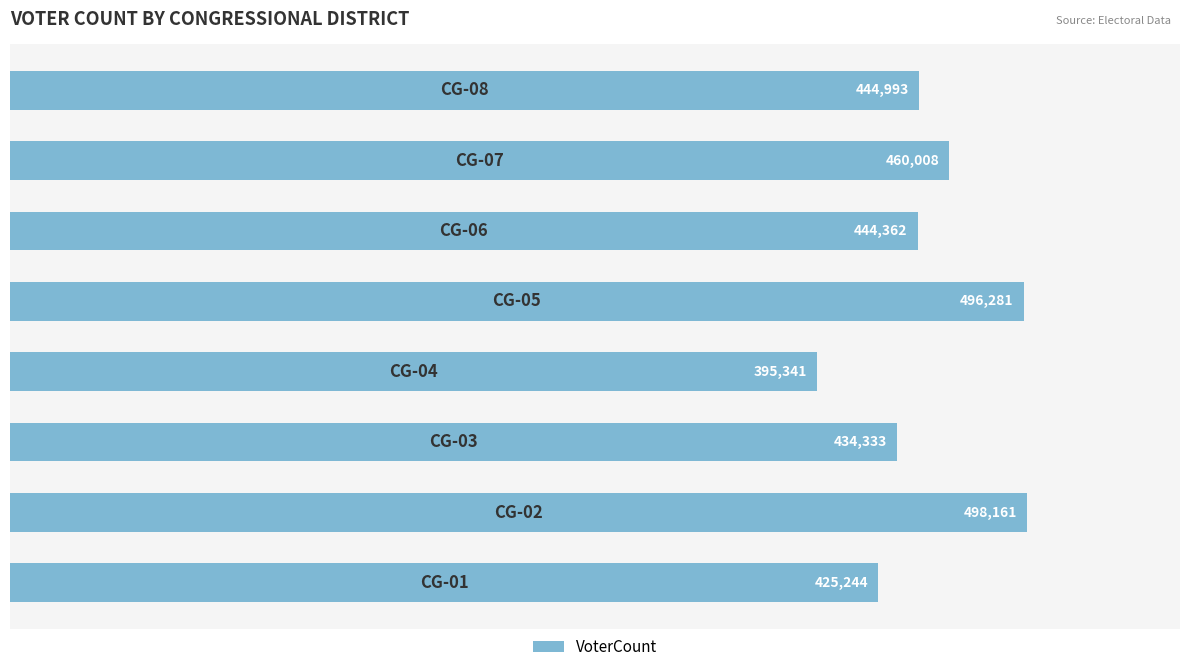

Reading bottom to top, what are all the values shown in this chart?

425244	498161	434333	395341	496281	444362	460008	444993